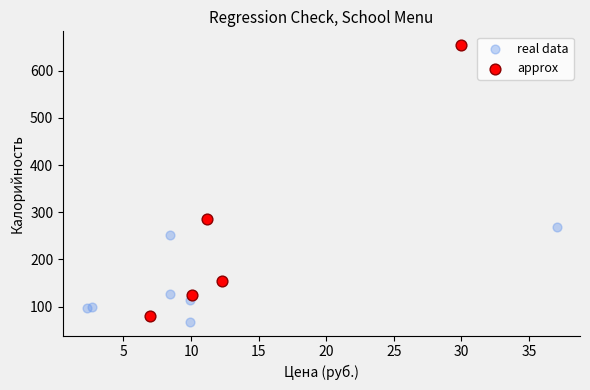

Which series contains the highest Y value?

approx